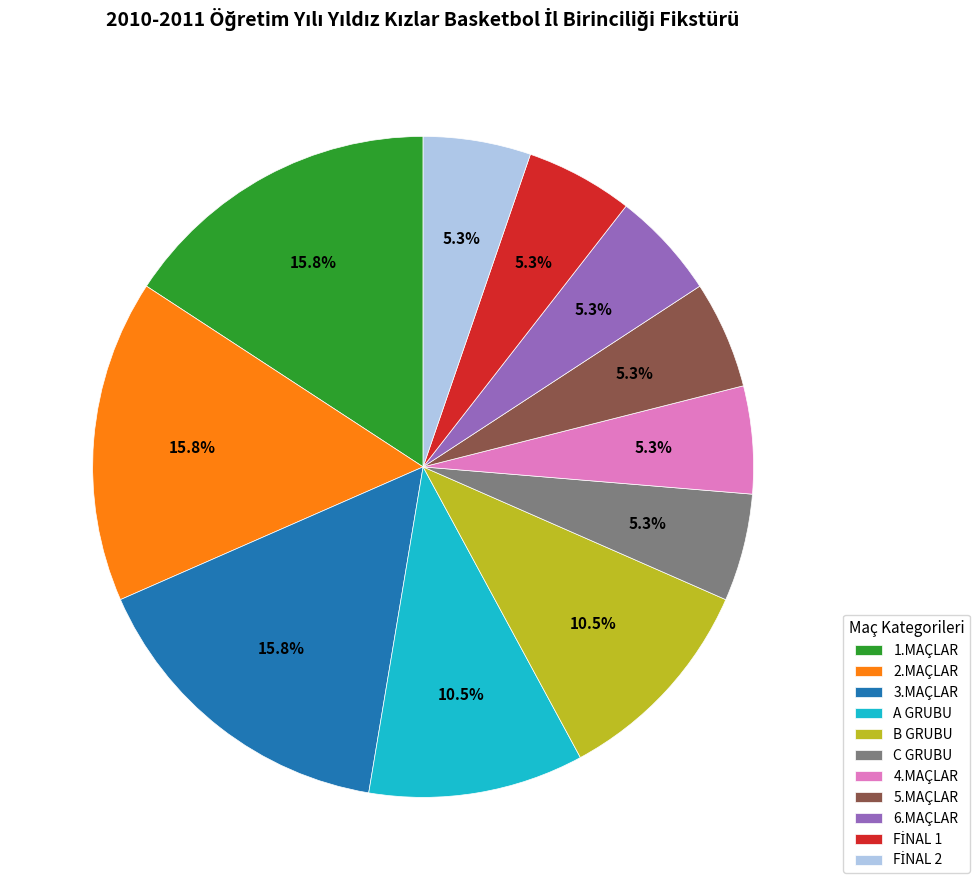

Is there any slice that represents more than half of the pie?

No